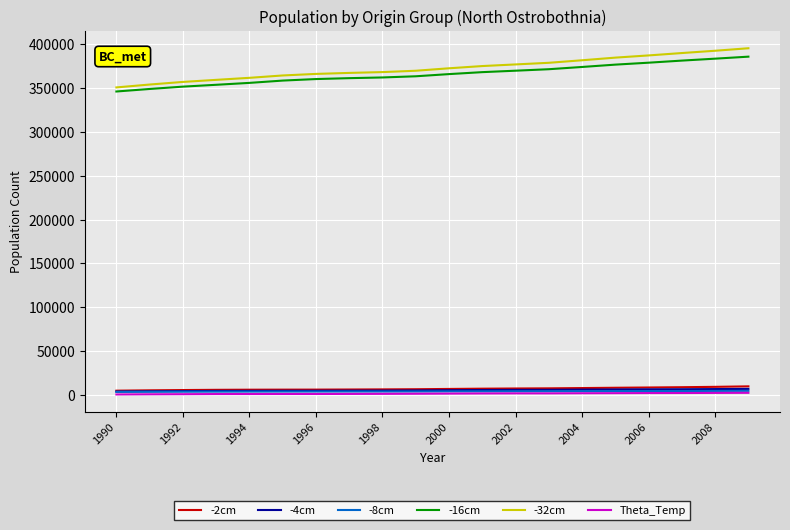

True or false: -4cm and -32cm cross at least once.

False